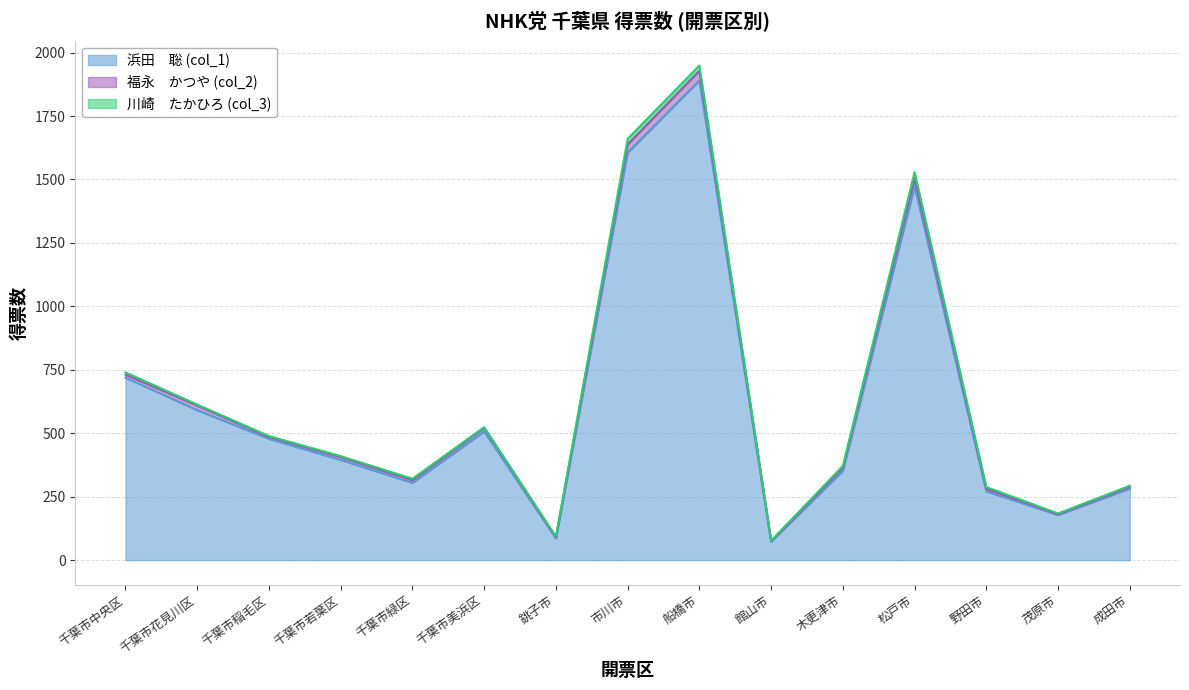

At which category does 川崎　たかひろ (col_3) reach its first local valley?

館山市